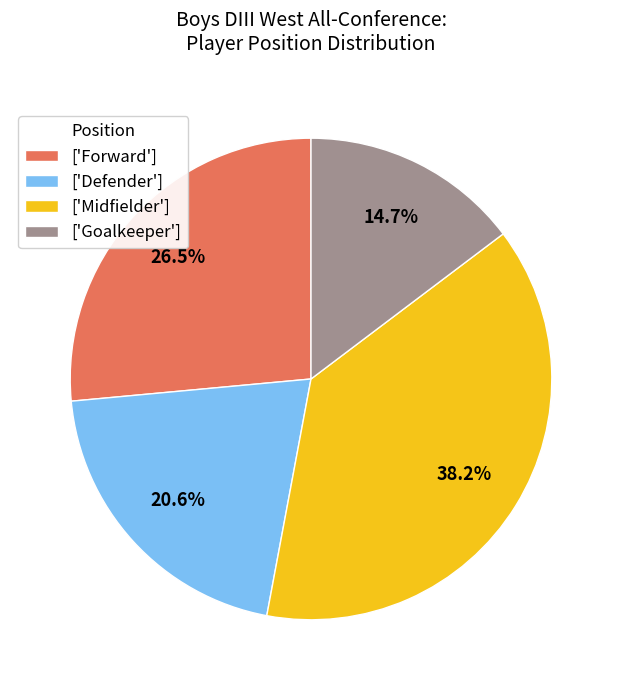

Which slice is the largest?

['Midfielder']